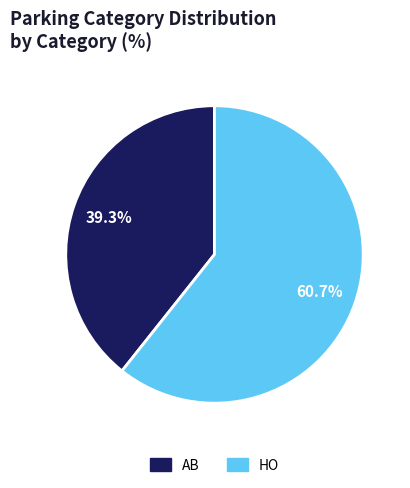

What portion of the pie excludes AB?

60.7%